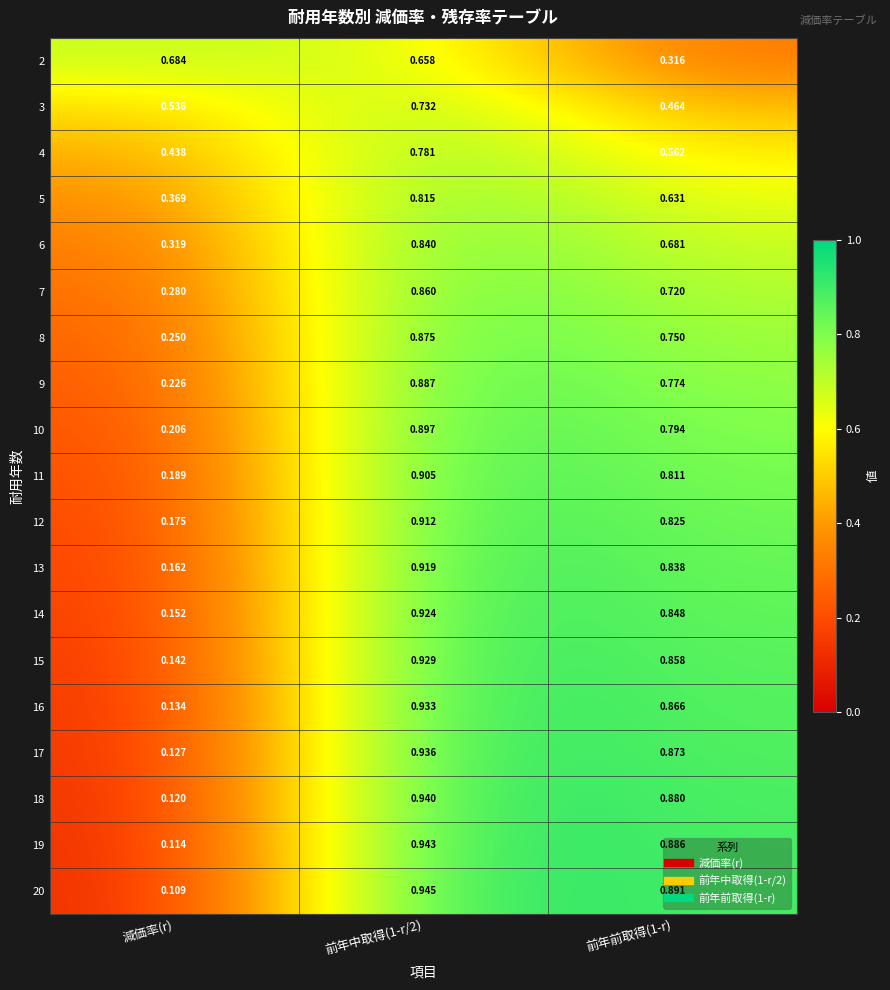

At which label is 18 closest to 0?

減価率(r)